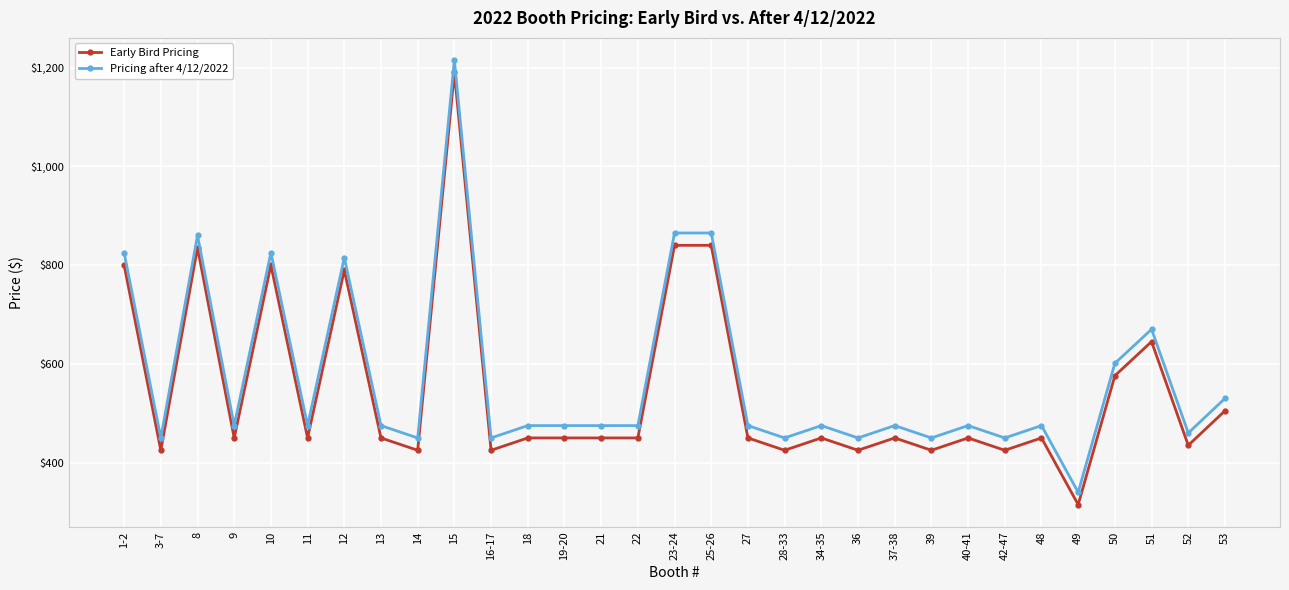

What is the label of the 6th point from the left?

11